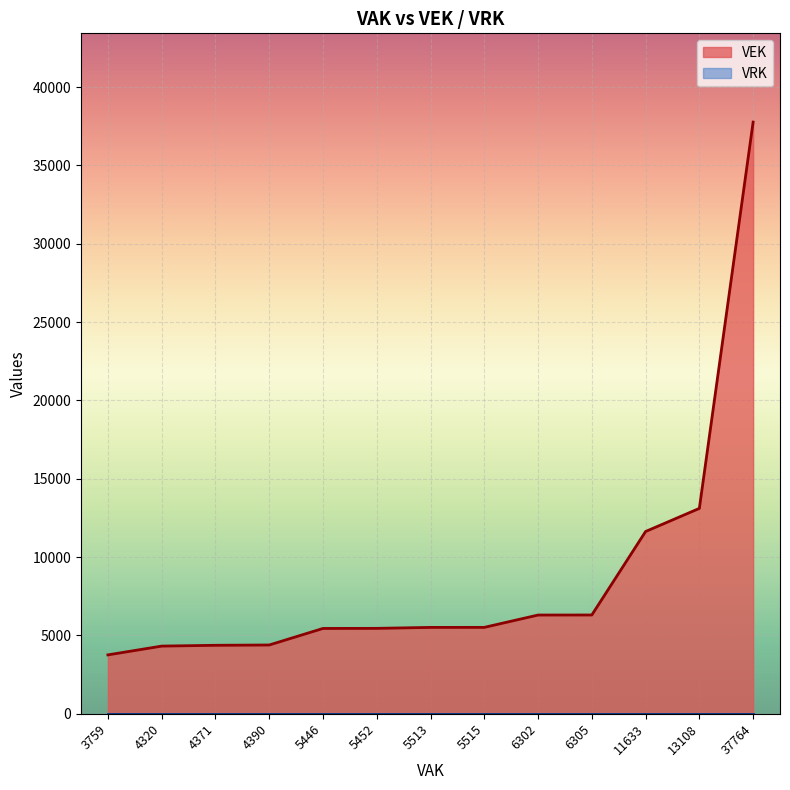

Where is VEK nearest to the value 20761?

13108